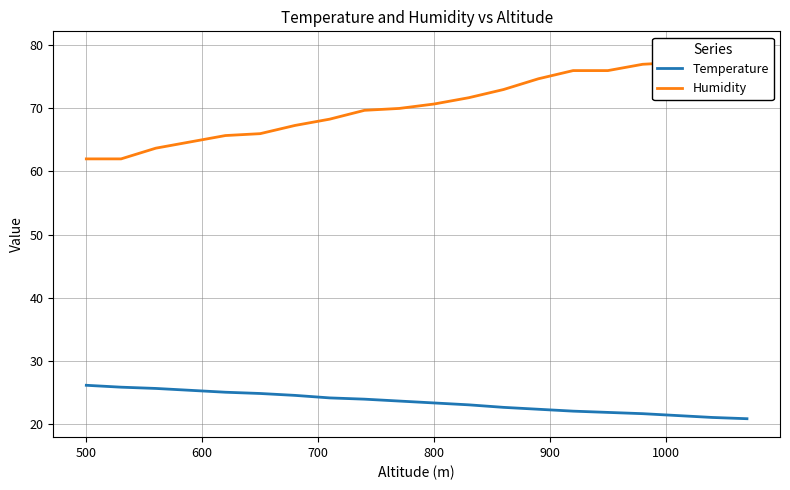

What is the highest value of the Temperature series?

26.1